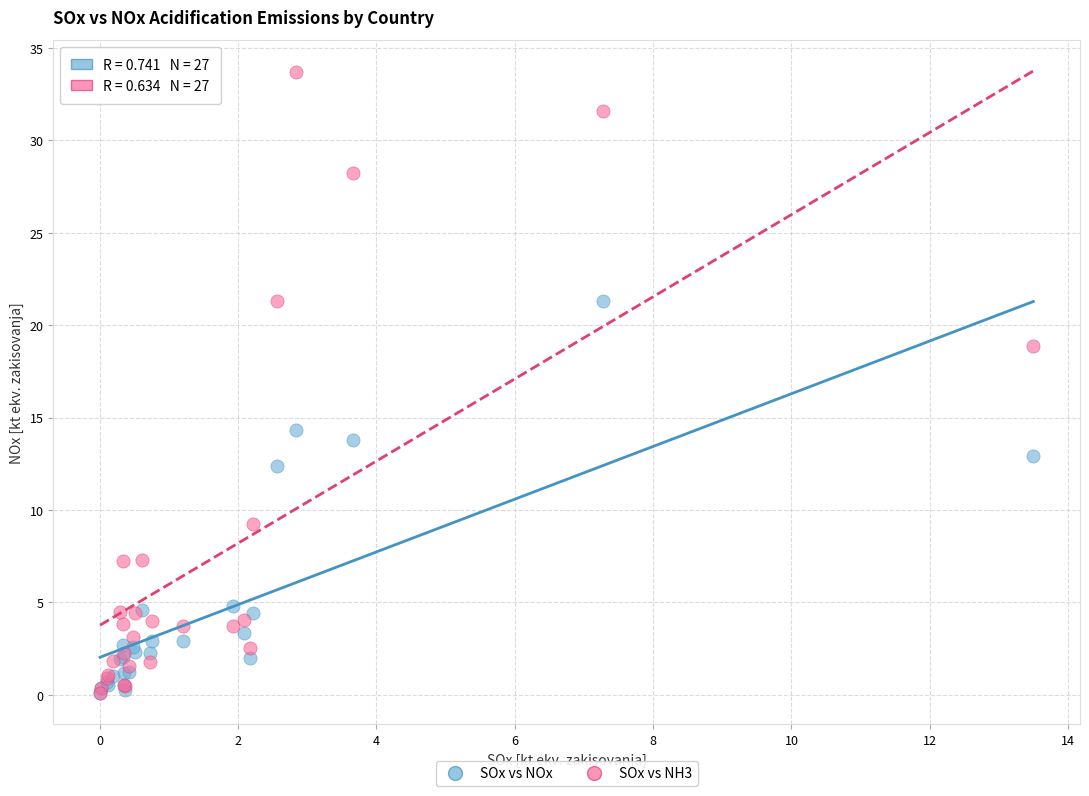

In the SOx vs NOx series, what Y value is closest to 10?

12.4